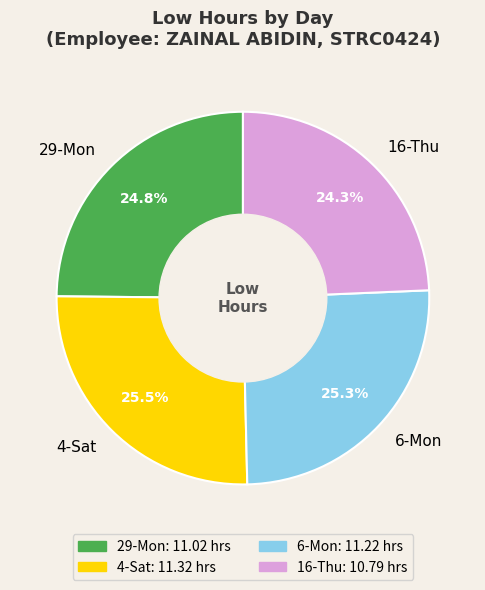

Approximately how many times larger is the value at 4-Sat compared to 29-Mon?

1.0